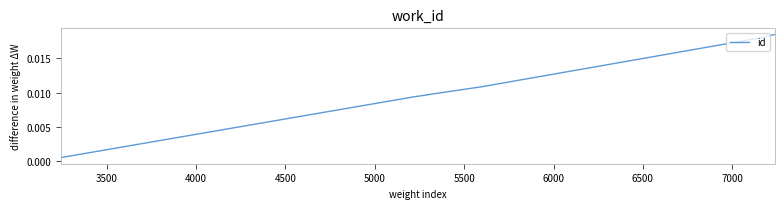

How many lines are shown in the chart?

1